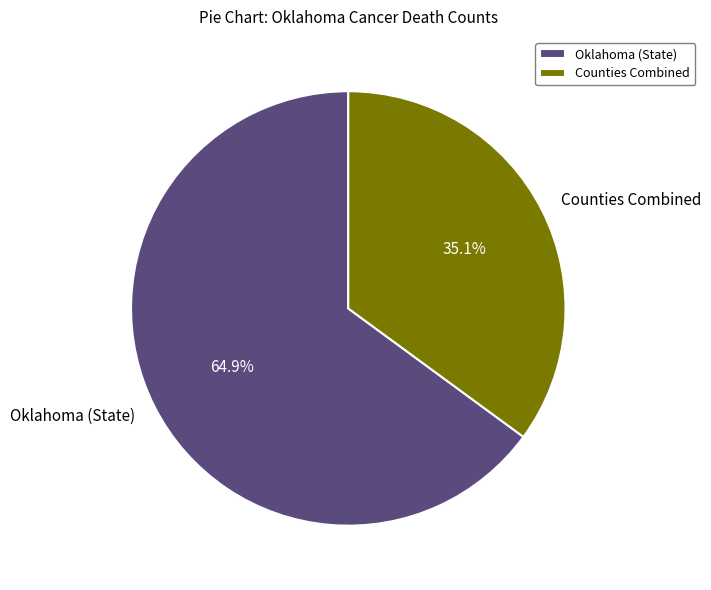

How much of the chart is everything except Oklahoma (State)?

35.1%